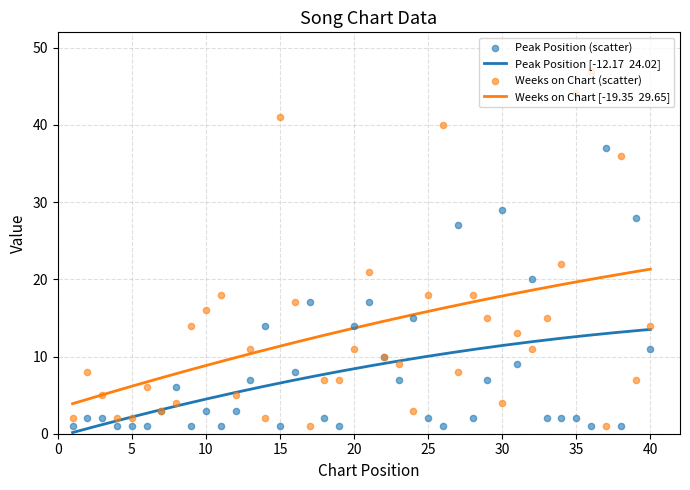

What is the total value across all series at 0?

3